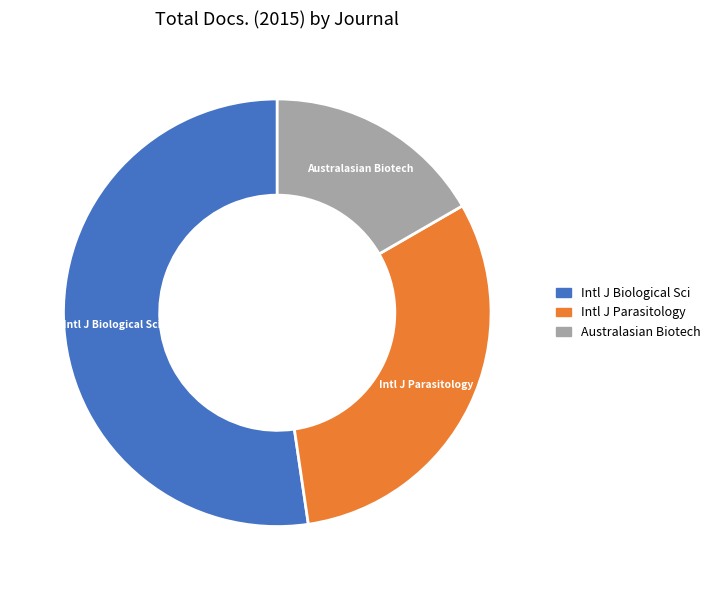

Is there a majority slice in this chart?

Yes